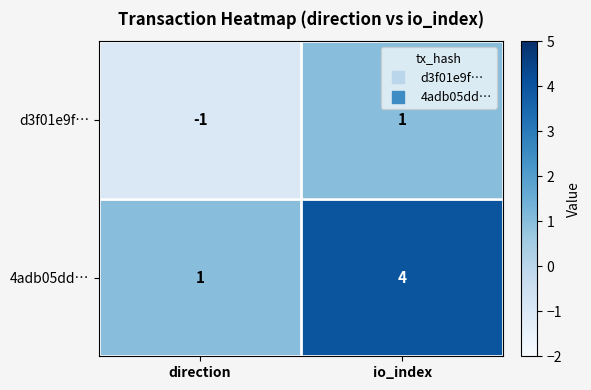

What is the approximate value of 4adb05dd… at io_index?

4